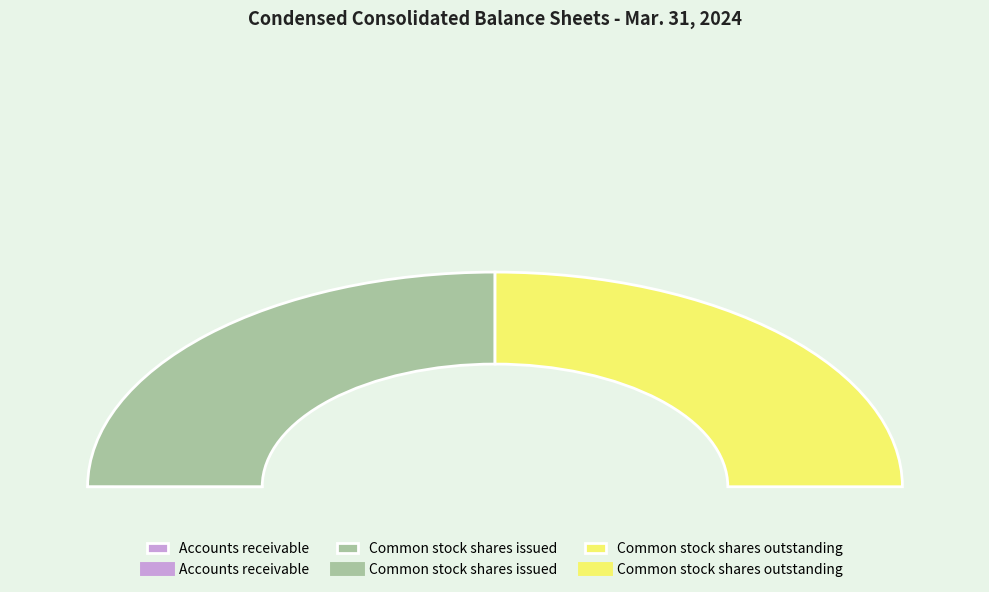

Which slice is the smallest?

Accounts receivable